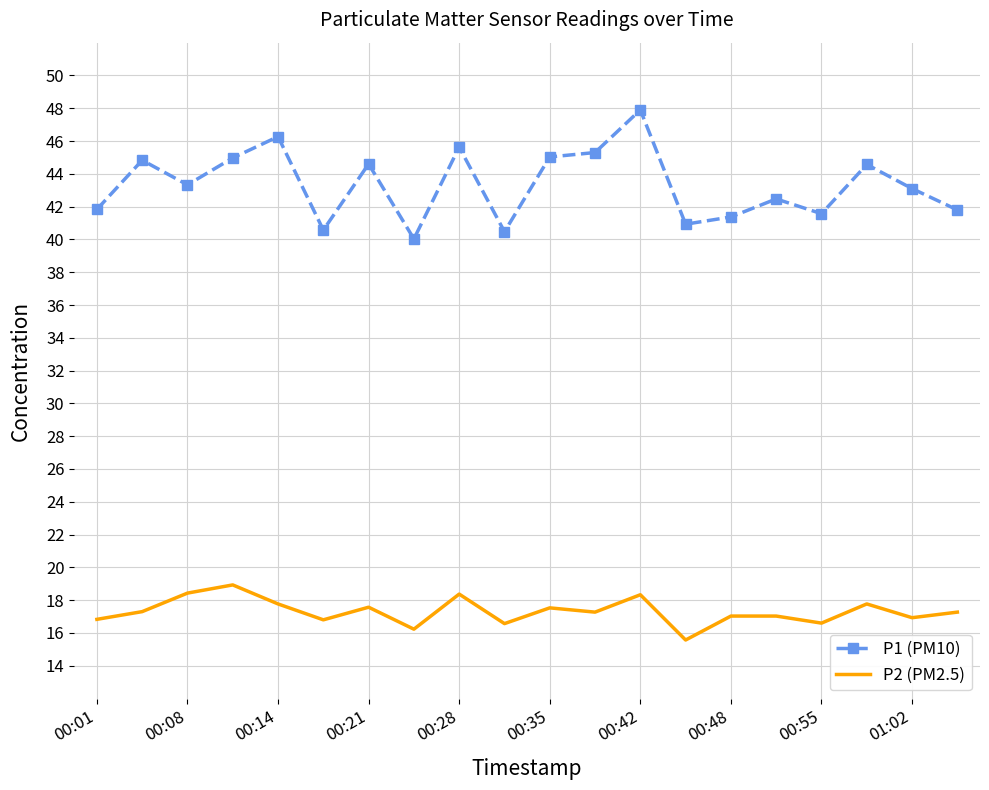

Rank the series by their maximum value, from highest to lowest.

P1 (PM10), P2 (PM2.5)